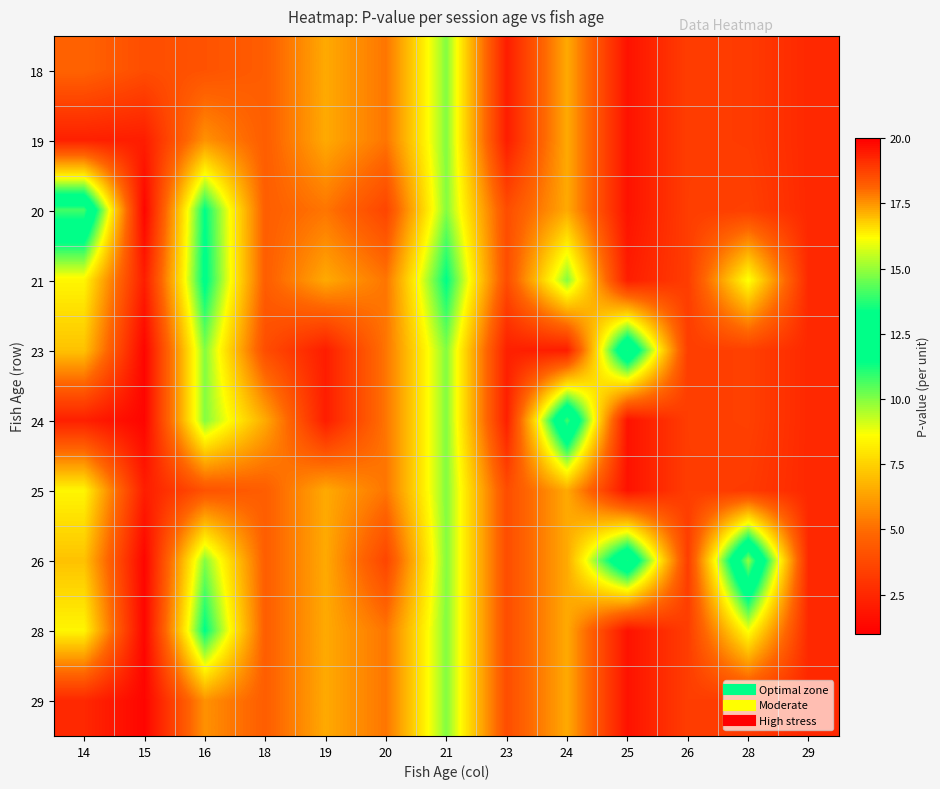

What is the total value across all series at 25?

41.0